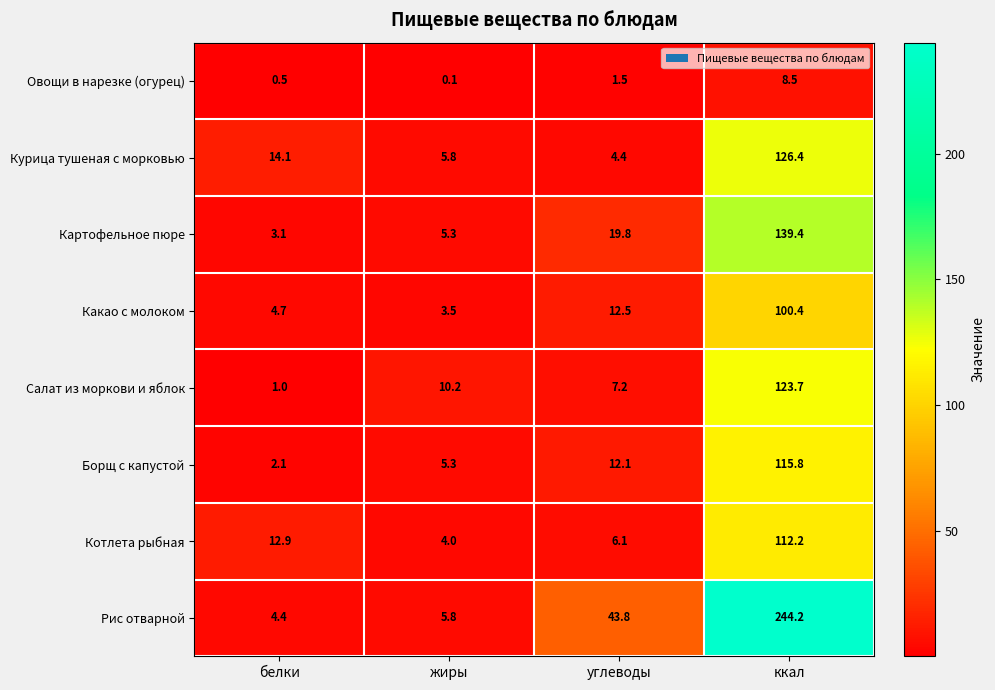

What is the total value across all series at углеводы?

107.4